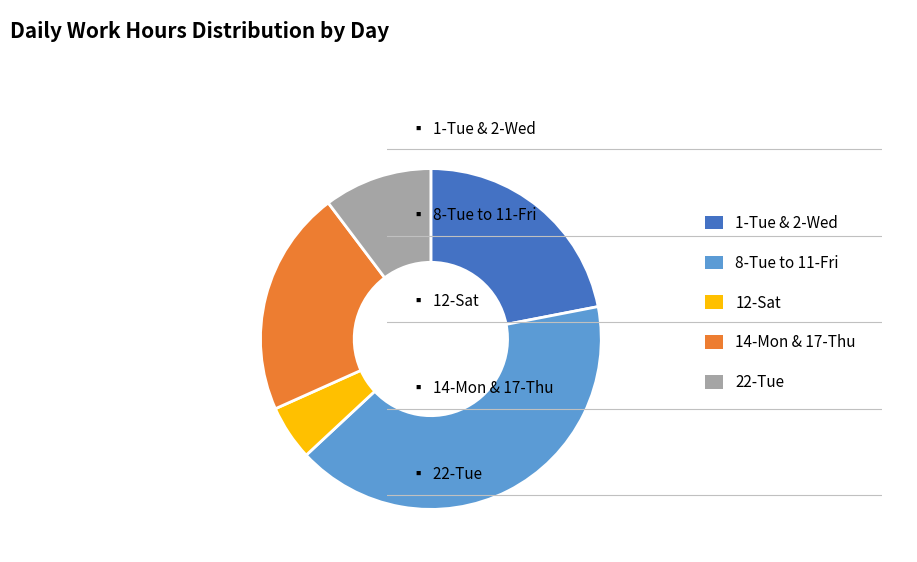

How many segments does this pie chart have?

5